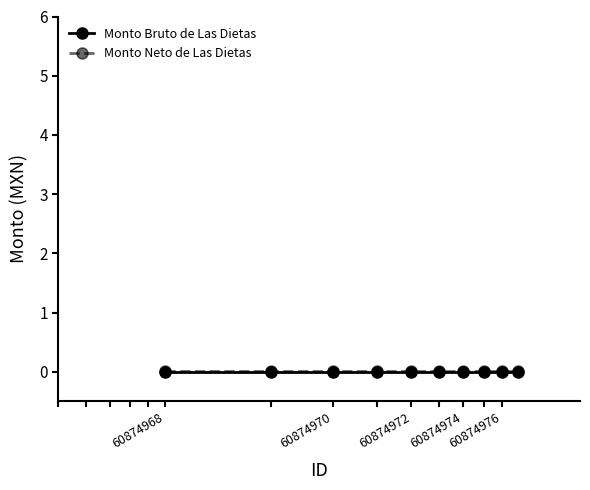

Does the chart have visible grid lines?

No